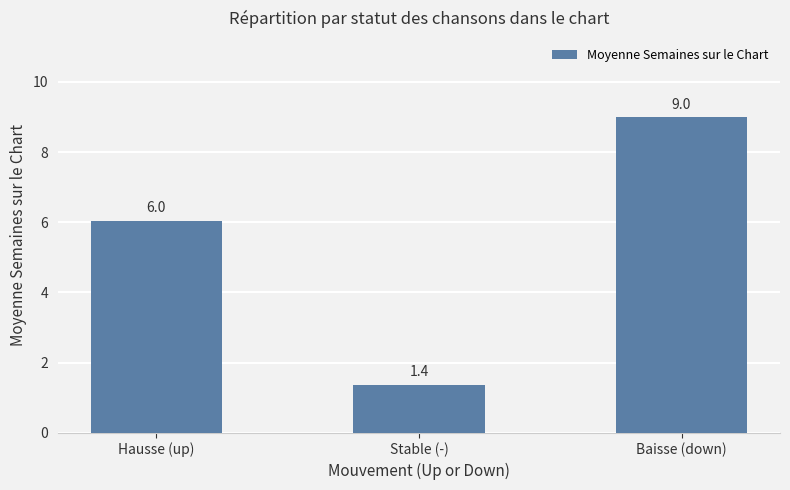

Which category has the highest value across all series?

Baisse (down)